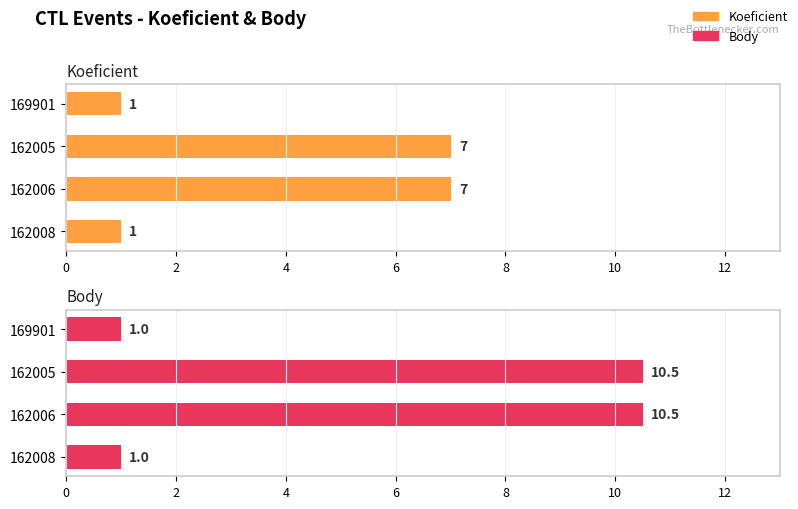

What is the lowest value of the Body series?

1.0